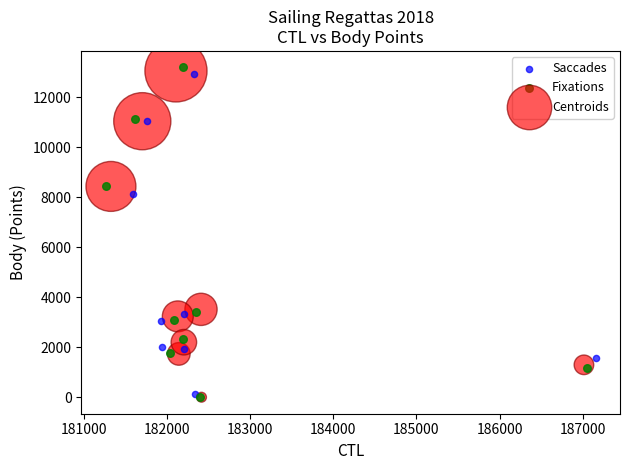

Which series has the largest Y range (max minus min)?

Fixations